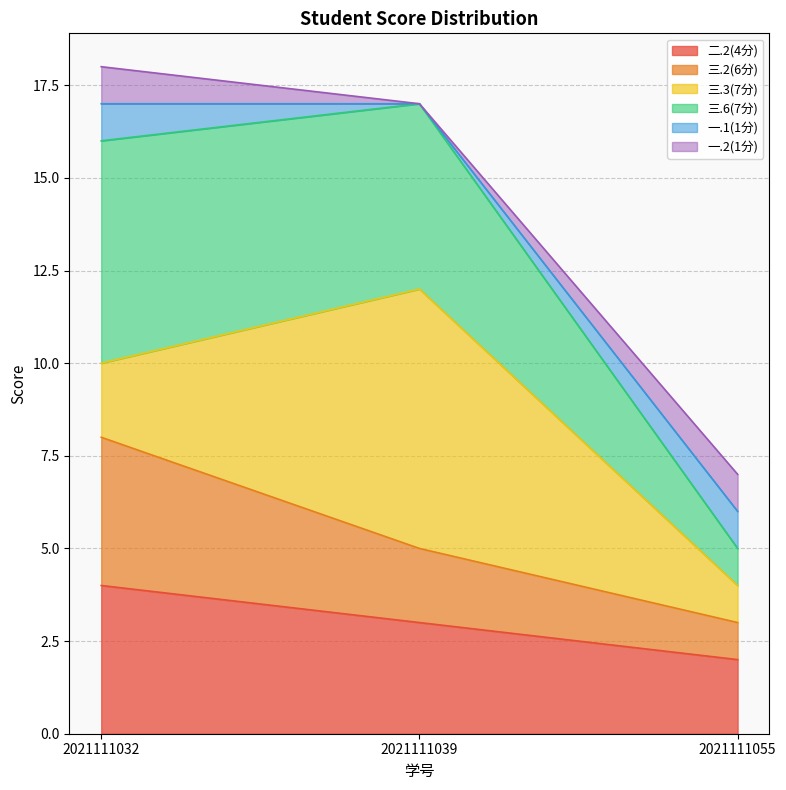

Is the value of 三.6(7分) at 2021111039 greater than the value of 二.2(4分) at 2021111055?

Yes